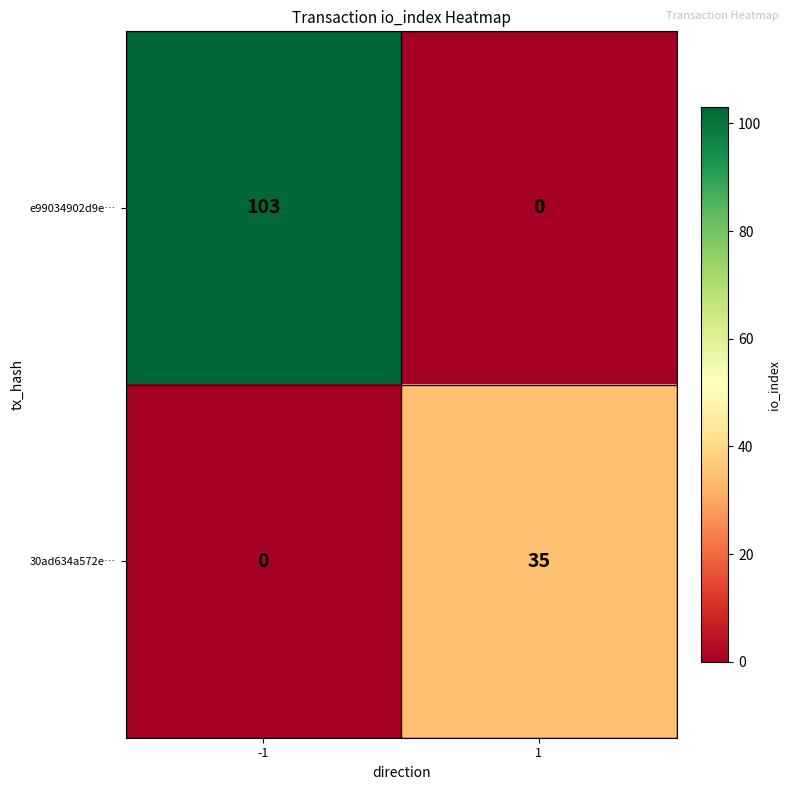

The value of e99034902d9e… at 1 is 0. True or false?

True